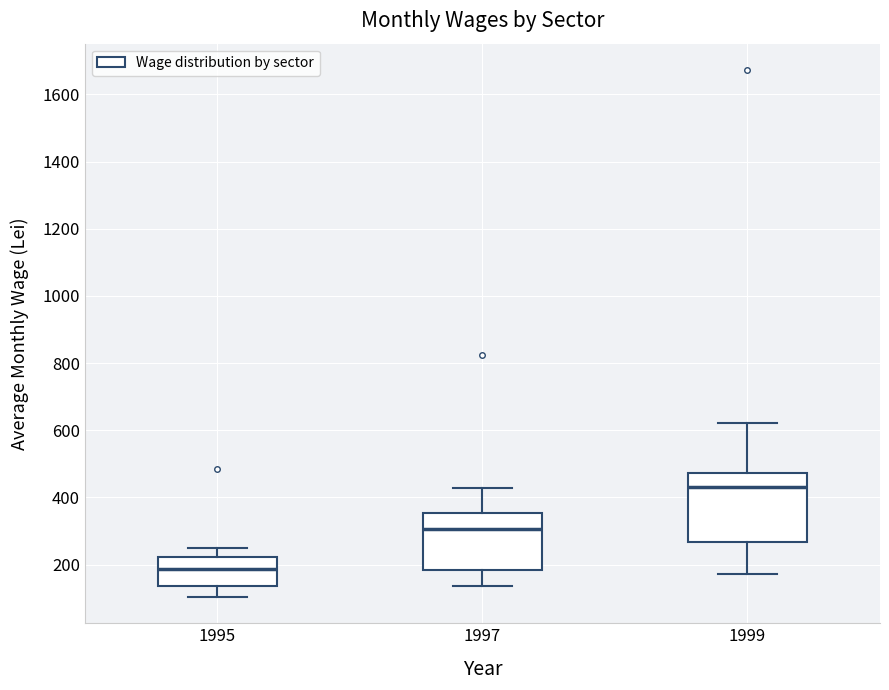

Reading left to right, read every box against the y-axis: the position of its median line, the range the box covers, and the ends of its whiskers. The values are not printed on the chart, so give them approximately, as read against the axis.

1995: median 180, box 140 to 220, whiskers 100 to 240
1997: median 300, box 180 to 360, whiskers 140 to 420
1999: median 440, box 260 to 480, whiskers 180 to 620